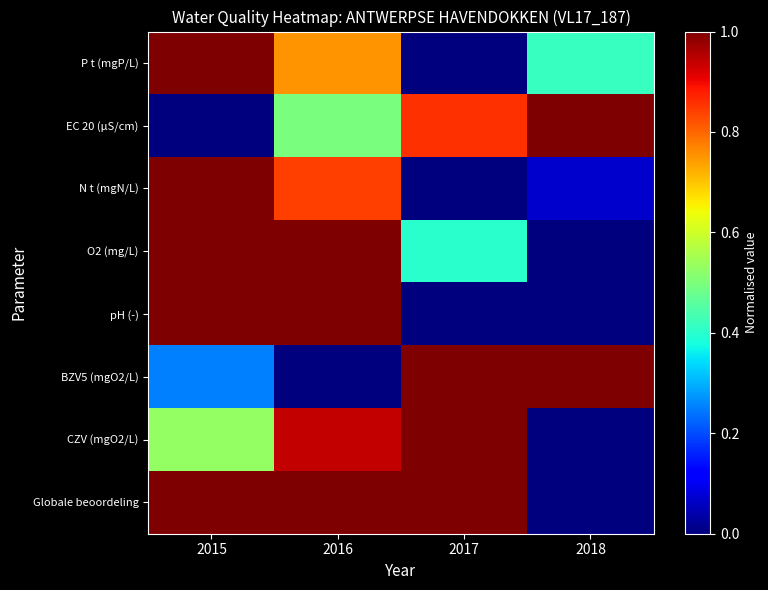

Reading left to right, extract all data points from this chart.

P t (mgP/L): 2015=1.0	2016=0.8	2017=0.0	2018=0.4
EC 20 (µS/cm): 2015=0.0	2016=0.5	2017=0.9	2018=1.0
N t (mgN/L): 2015=1.0	2016=0.8	2017=0.0	2018=0.1
O2 (mg/L): 2015=1.0	2016=1.0	2017=0.4	2018=0.0
pH (-): 2015=1.0	2016=1.0	2017=0.0	2018=0.0
BZV5 (mgO2/L): 2015=0.3	2016=0.0	2017=1.0	2018=1.0
CZV (mgO2/L): 2015=0.5	2016=0.9	2017=1.0	2018=0.0
Globale beoordeling: 2015=1.0	2016=1.0	2017=1.0	2018=0.0